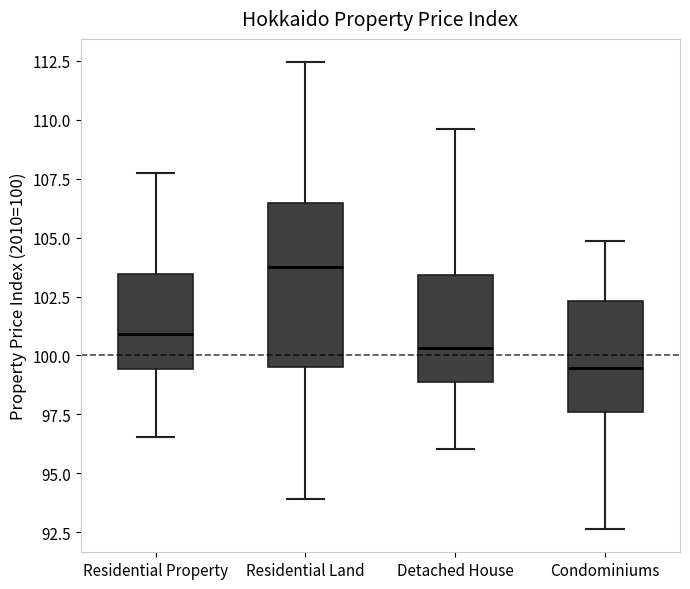

Reading left to right, read every box against the y-axis: the position of its median line, the range the box covers, and the ends of its whiskers. The values are not printed on the chart, so give them approximately, as read against the axis.

Residential Property: median 101.0, box 99.5 to 103.5, whiskers 96.5 to 108.0
Residential Land: median 103.5, box 99.5 to 106.5, whiskers 94.0 to 112.5
Detached House: median 100.5, box 99.0 to 103.5, whiskers 96.0 to 109.5
Condominiums: median 99.5, box 97.5 to 102.5, whiskers 92.5 to 105.0